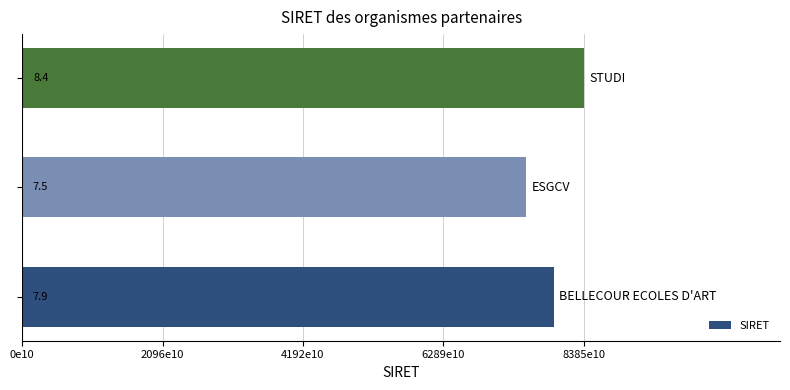

Does the chart contain any negative values?

No